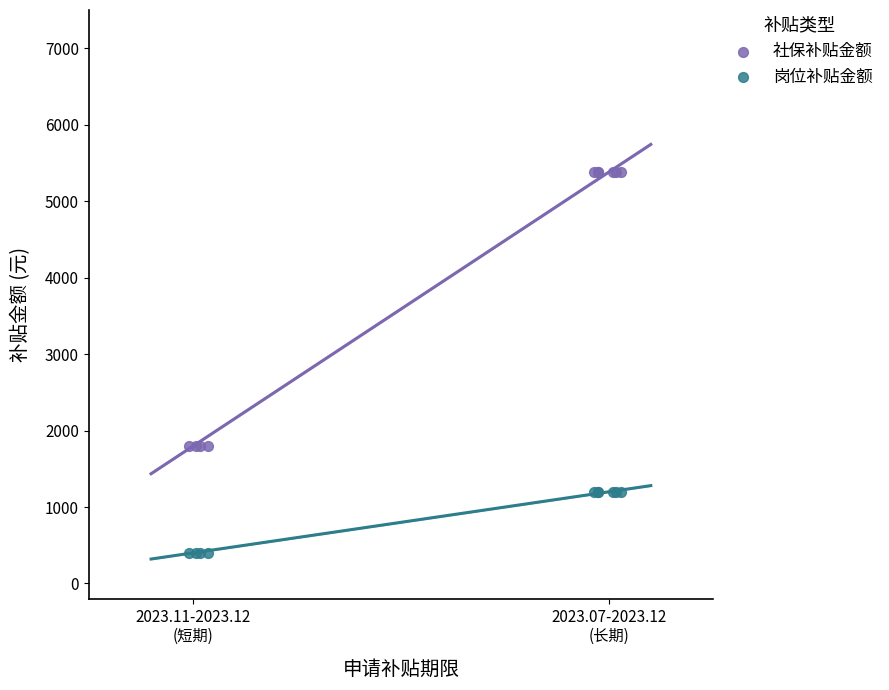

Which series contains the highest Y value?

社保补贴金额